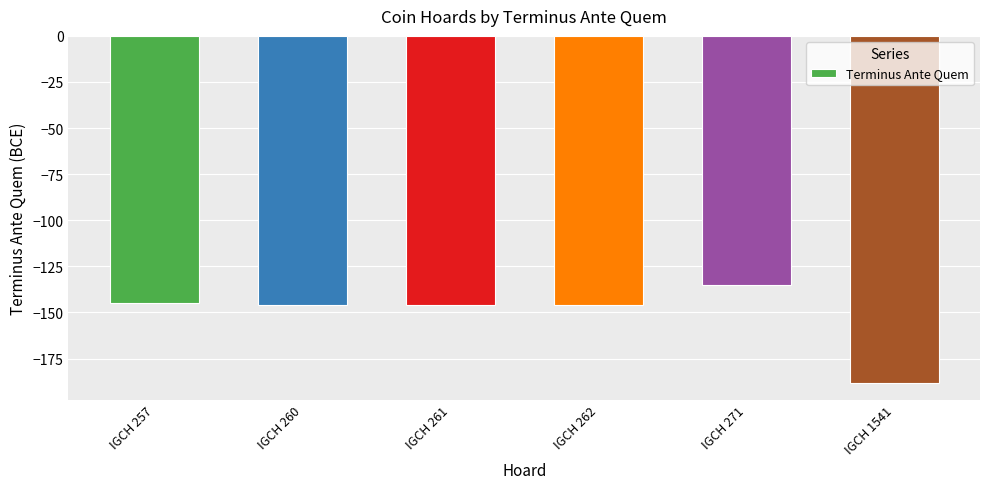

What is the value of the 4th bar from the left?

-146